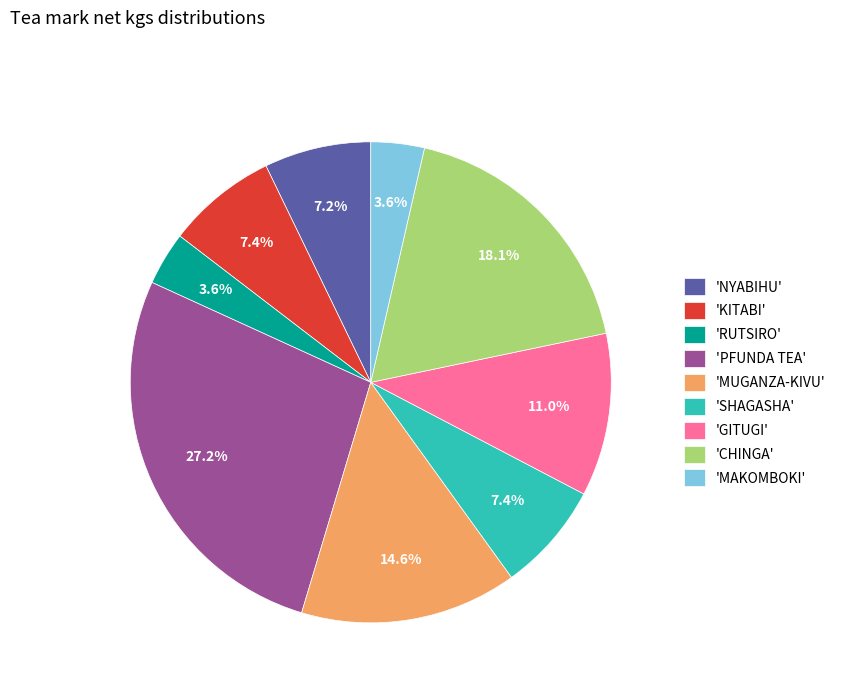

Which has a higher value, 'CHINGA' or 'GITUGI'?

'CHINGA'